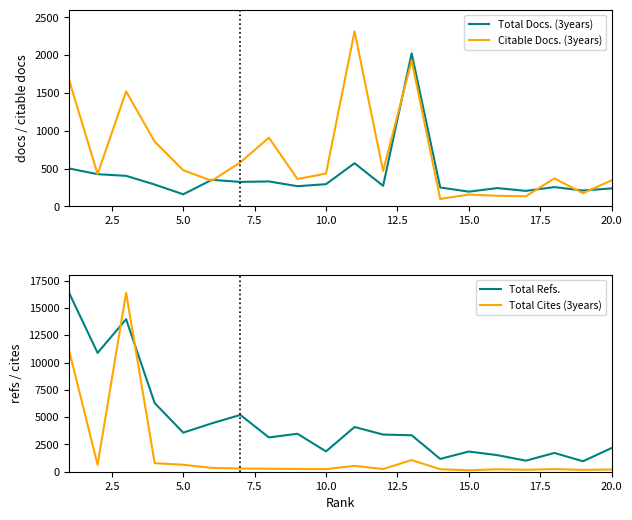

What is the highest value of the Total Refs. series?

16389